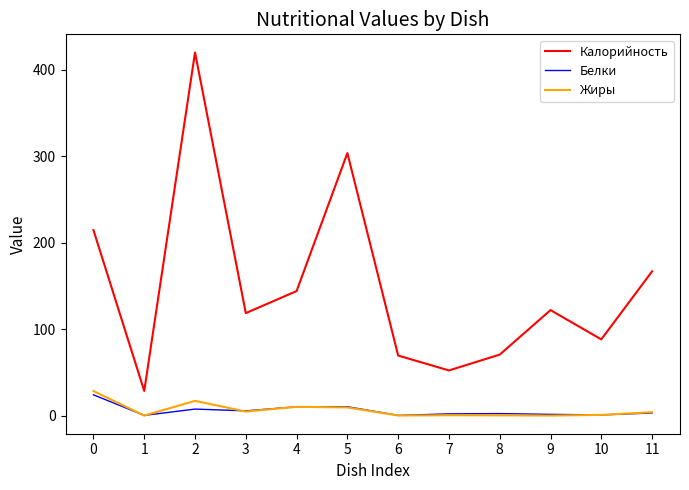

True or false: Жиры has more than 0 points higher than both neighbors.

True